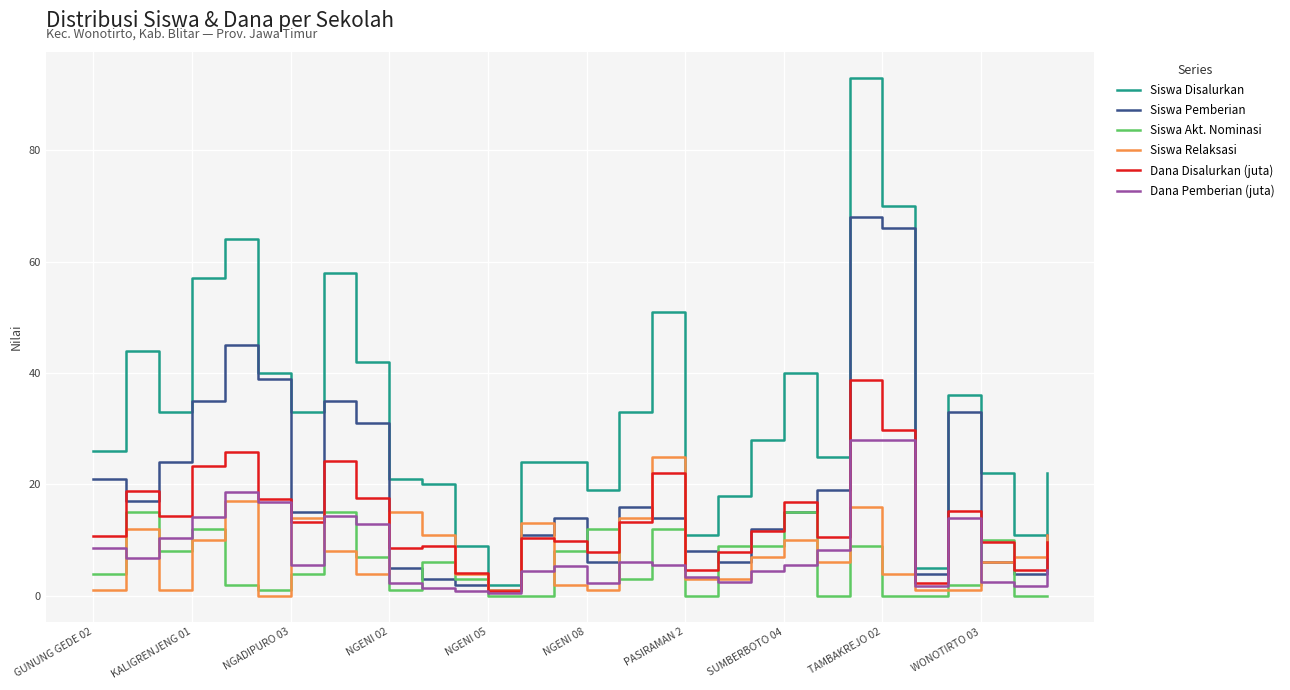

What is the average value of the Siswa Disalurkan series?

32.7